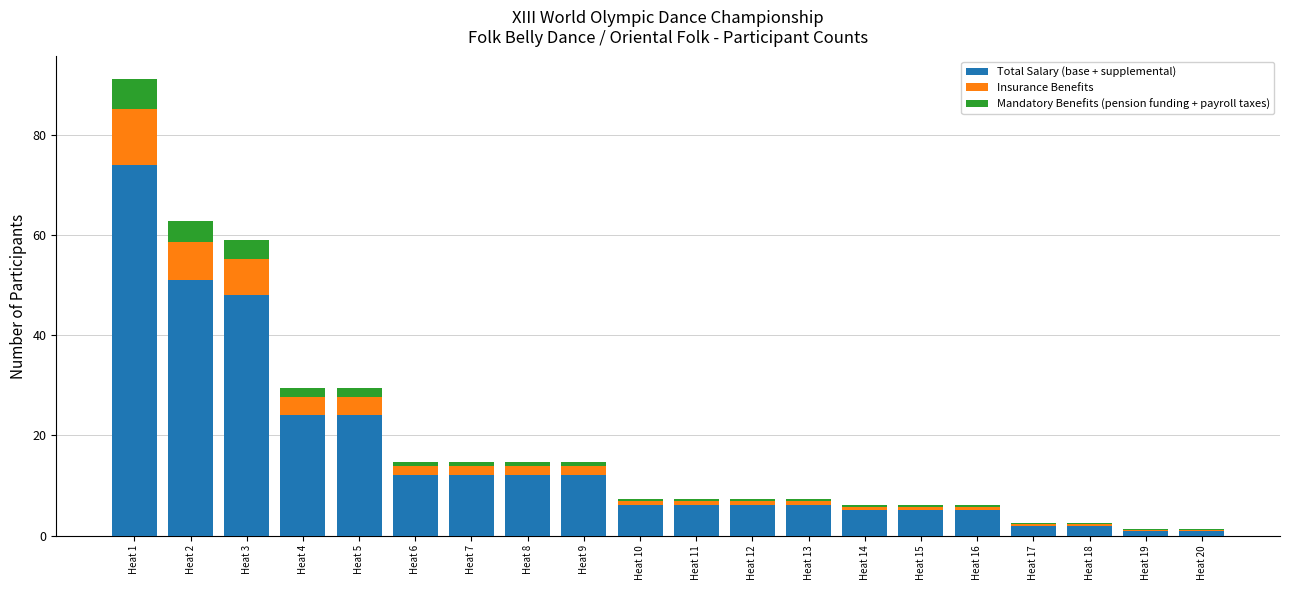

What is the total value across all series at Heat 3?

59.0